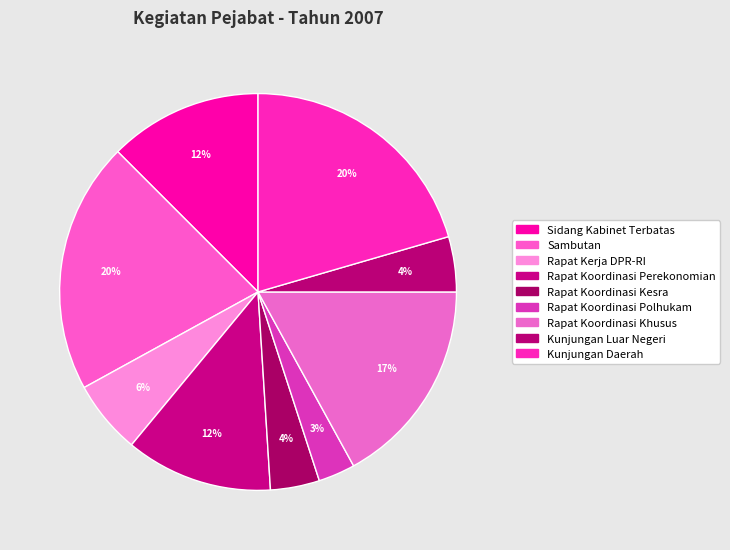

Count the number of slices in the pie.

9